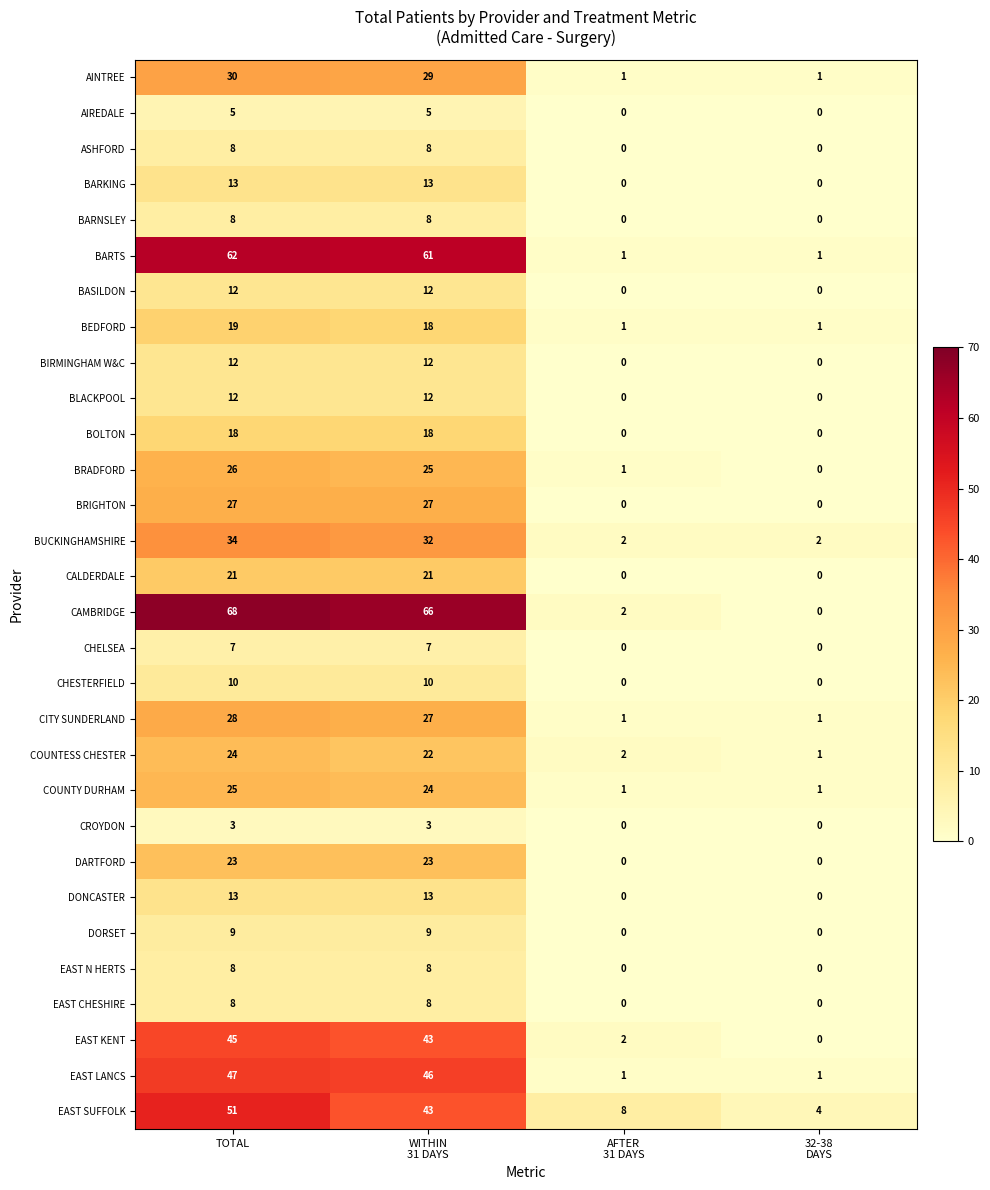

Count the number of categories in the chart.

4